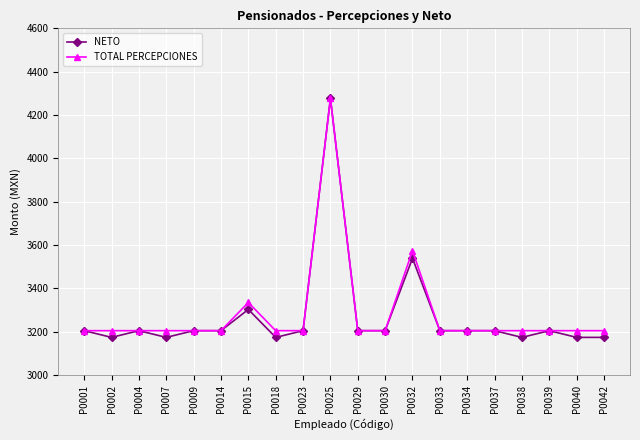

Which category has the highest value across all series?

P0025